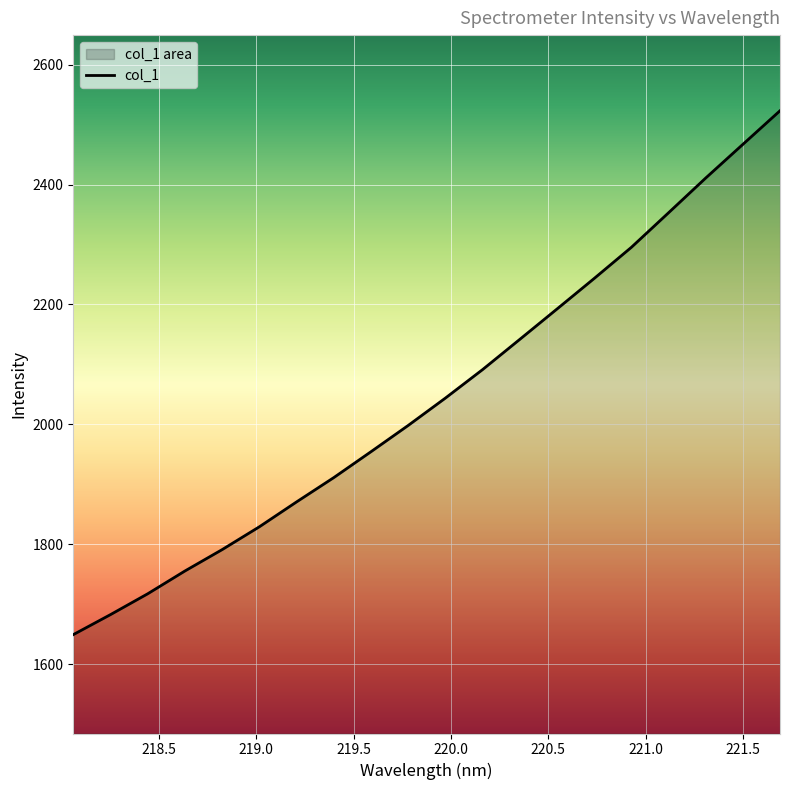

What is the difference between the maximum and minimum values?

873.8